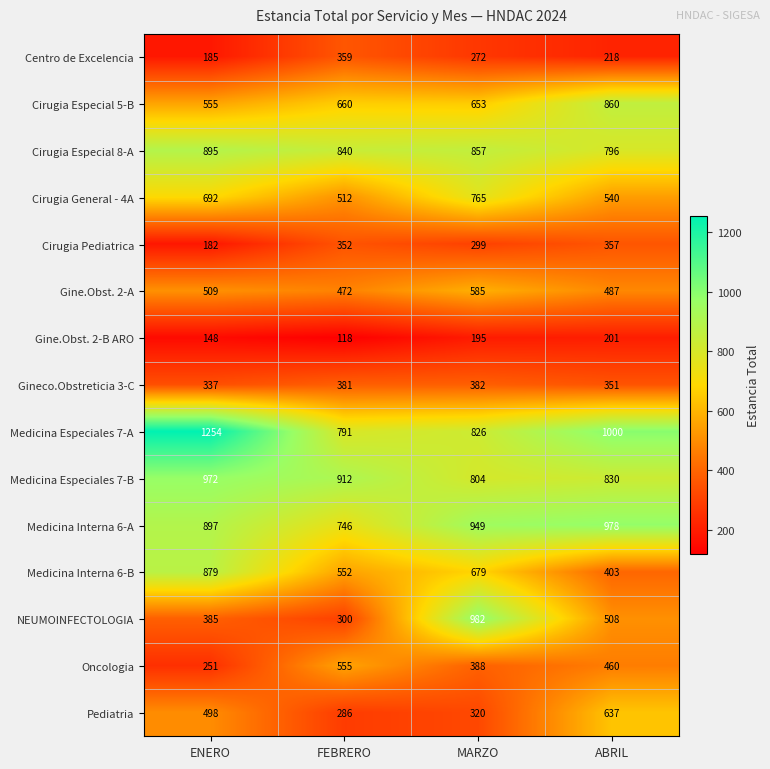

What is the smallest value displayed?

118